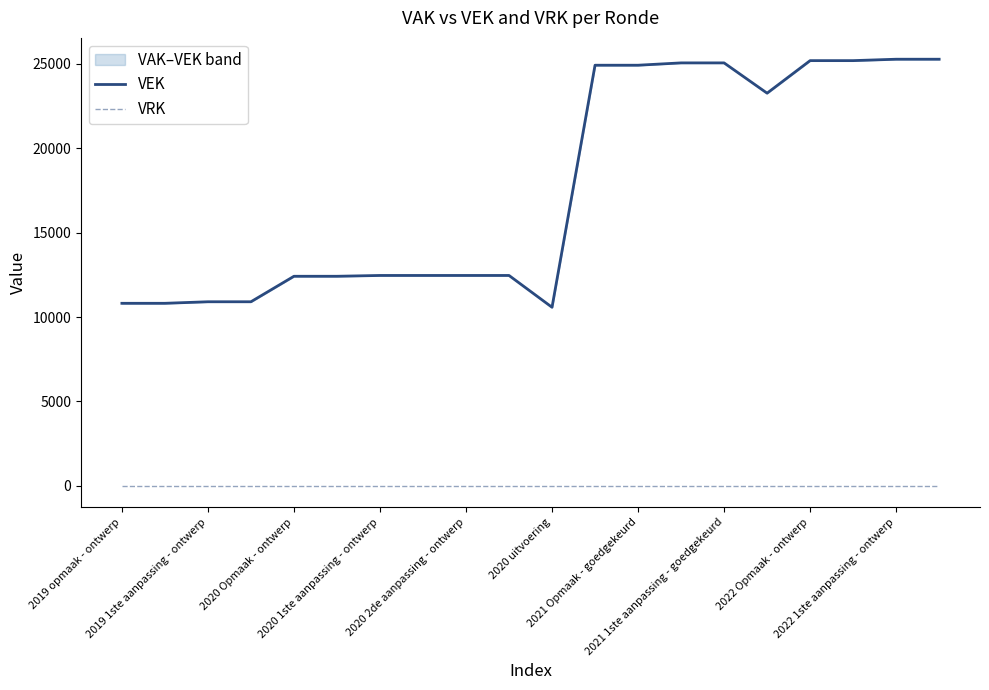

True or false: VRK has more than 1 interior local peaks.

False